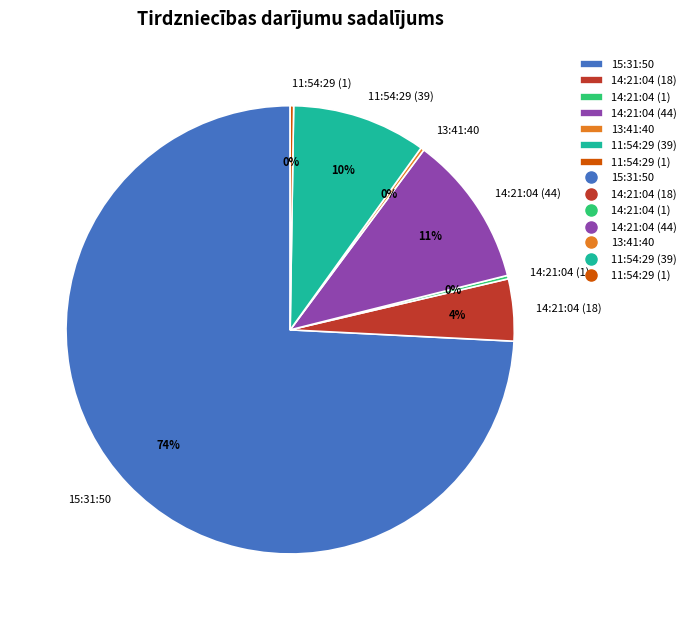

To the nearest percent, what is the combined percentage of 15:31:50 and 14:21:04 (18)?

79%